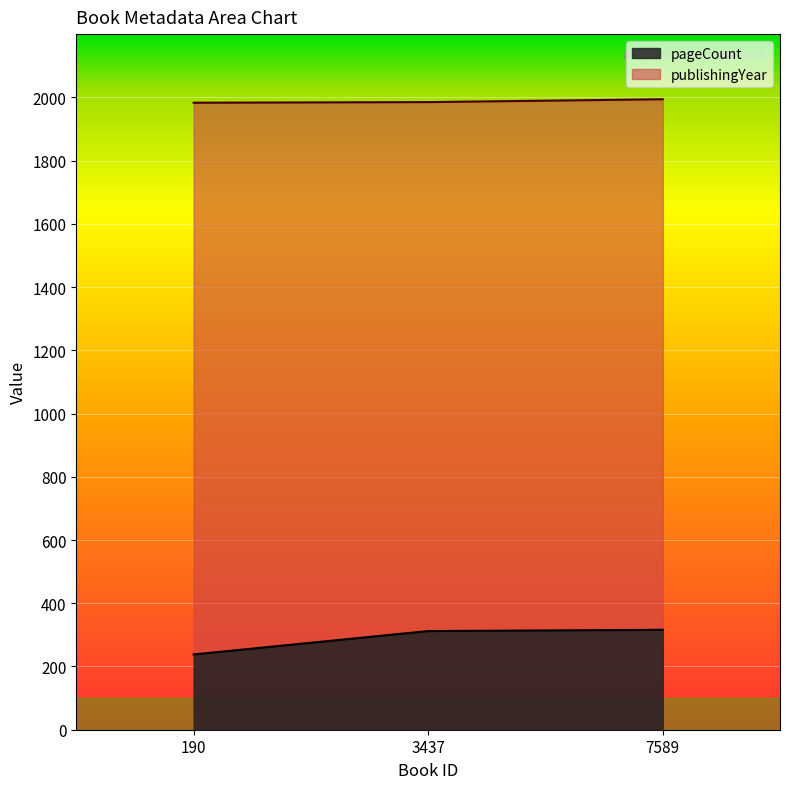

Is the value of pageCount at 3437 greater than the value of publishingYear at 3437?

No